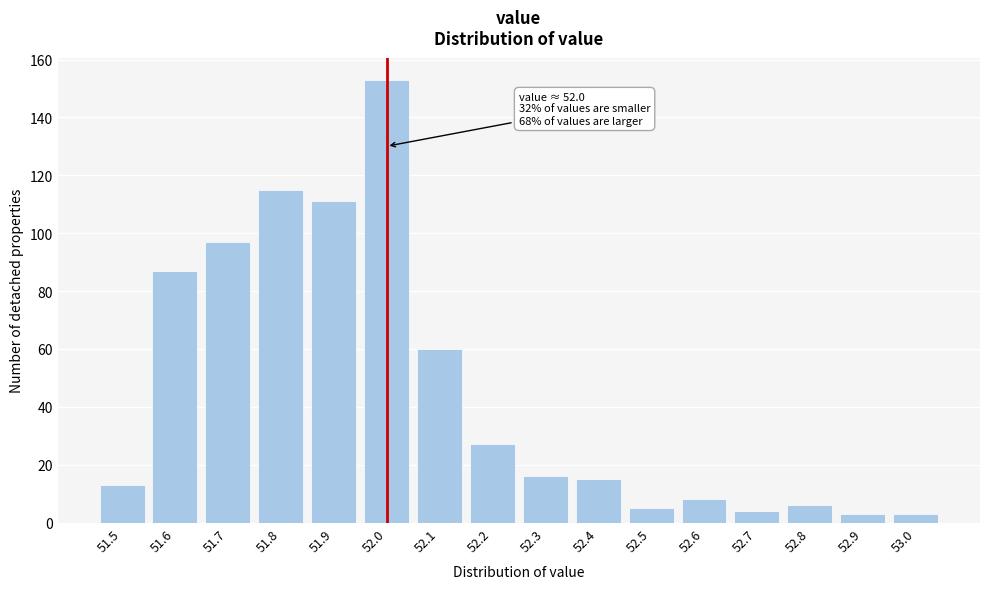

Reading left to right, extract all data points from this chart.

51.5=13	51.6=87	51.7=97	51.8=115	51.9=111	52.0=153	52.1=60	52.2=27	52.3=16	52.4=15	52.5=5	52.6=8	52.7=4	52.8=6	52.9=3	53.0=3